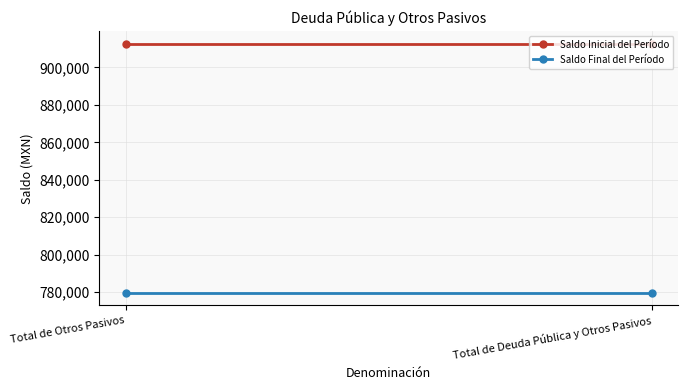

Between Total de Otros Pasivos and Total de Deuda Pública y Otros Pasivos, which series saw the biggest shift?

Saldo Inicial del Período